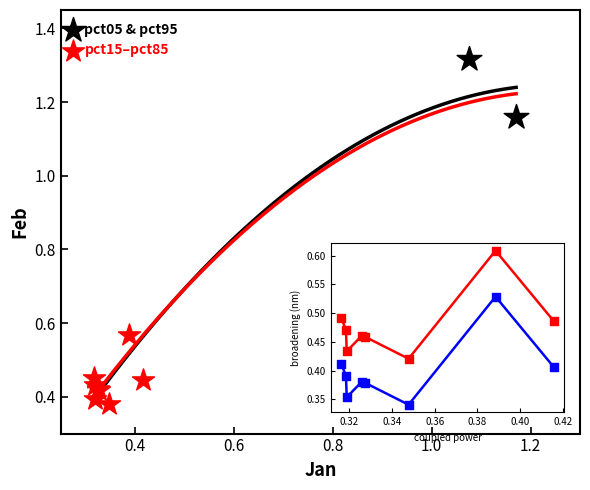

Which series reaches the maximum Y coordinate?

pct05 & pct95